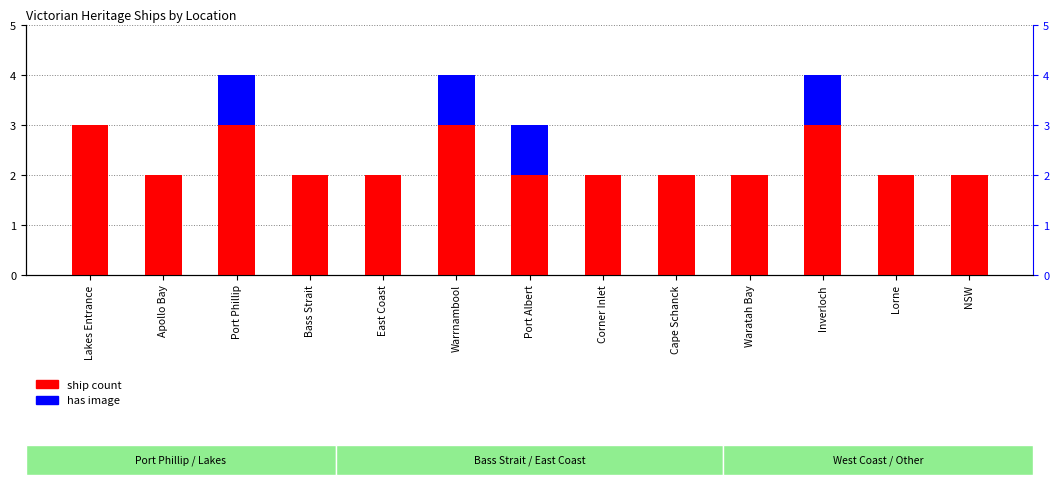

The has image series shows 0 at NSW. True or false?

False